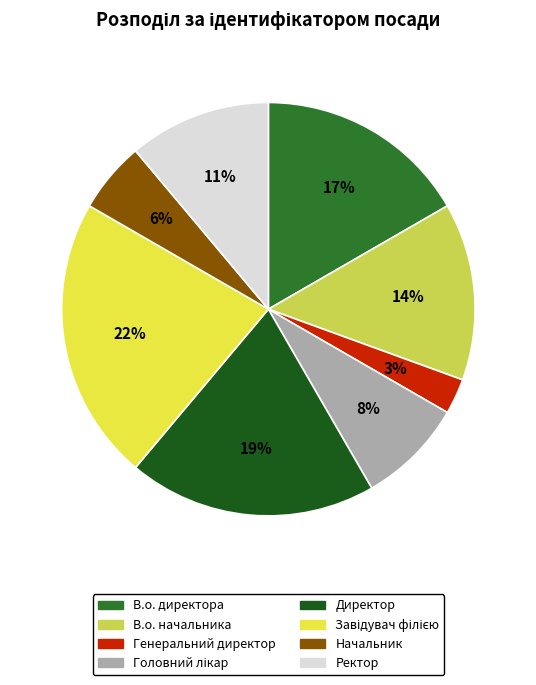

What is the smallest slice in the pie chart?

Генеральний директор